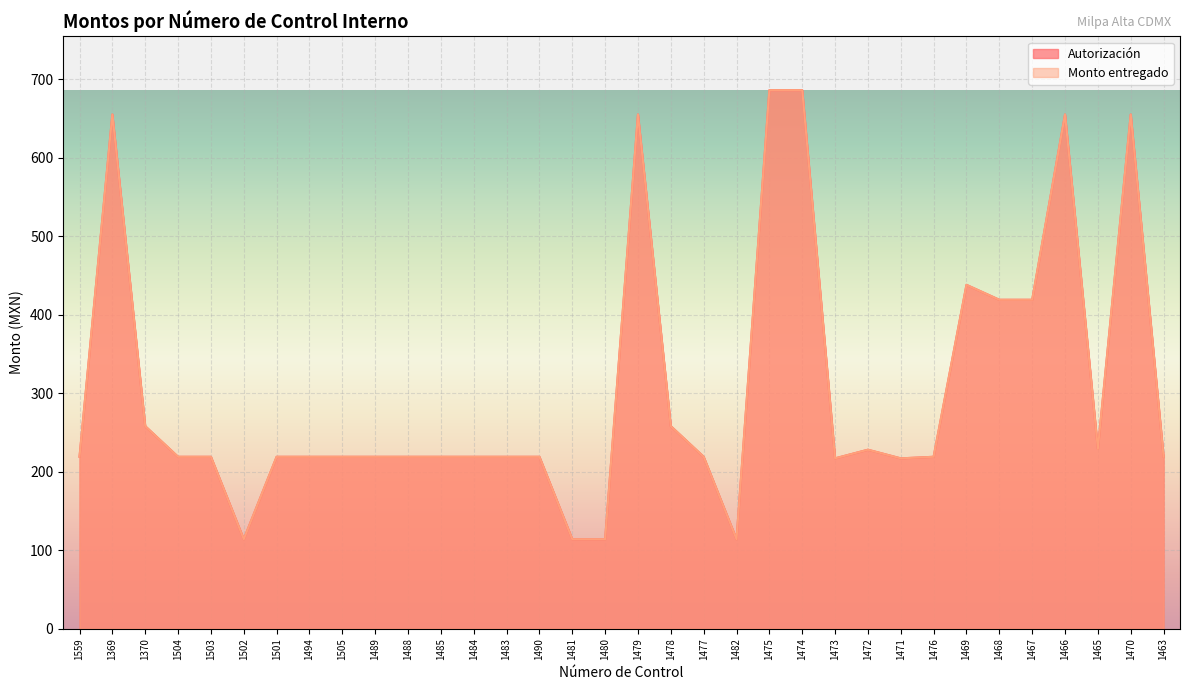

What is the value of the Monto entregado point at the 14th from the left?

219